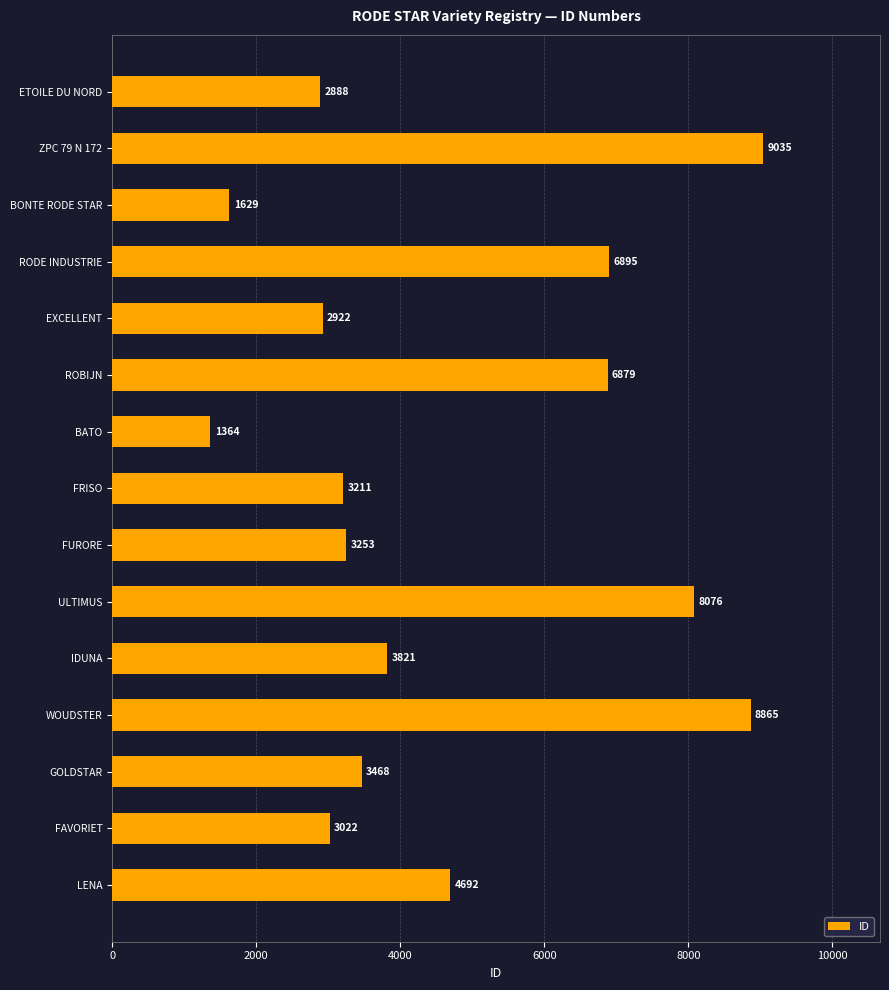

List the labels in order of value, smallest first.

BATO, BONTE RODE STAR, ETOILE DU NORD, EXCELLENT, FAVORIET, FRISO, FURORE, GOLDSTAR, IDUNA, LENA, ROBIJN, RODE INDUSTRIE, ULTIMUS, WOUDSTER, ZPC 79 N 172